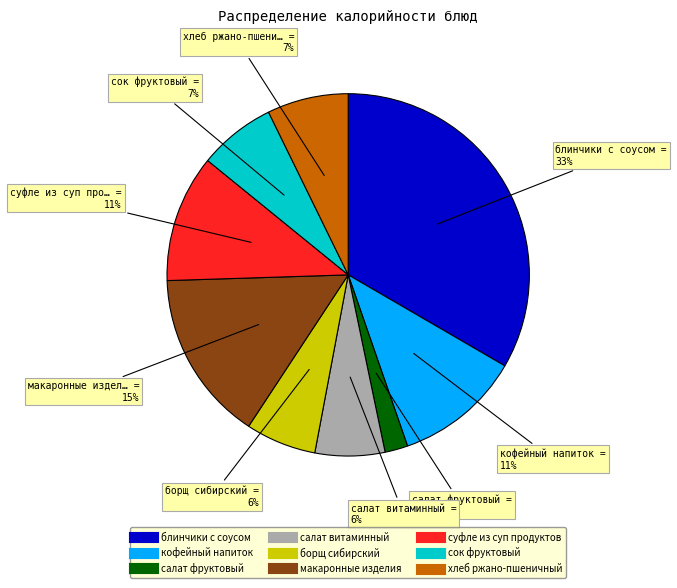

The блинчики с соусом slice represents 48% of the pie. True or false?

False